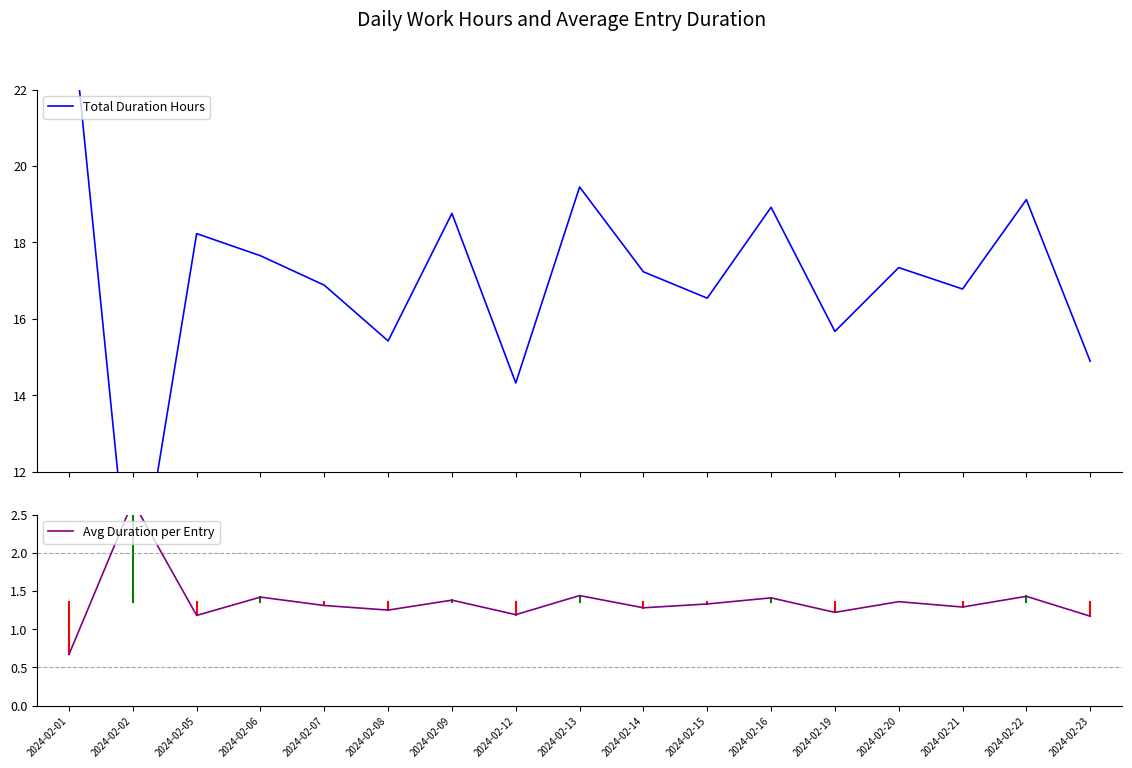

What are all the series names shown in the legend?

Total Duration Hours, Avg Duration per Entry